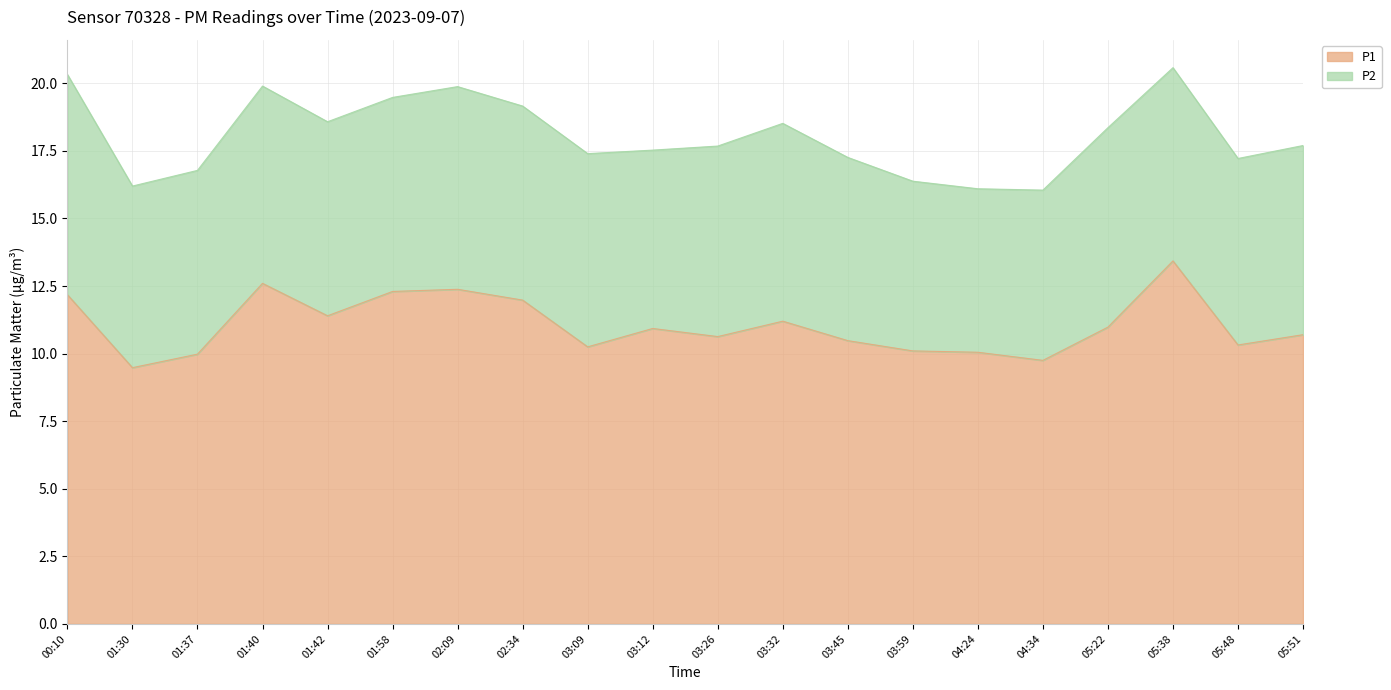

What is the difference between the values at 01:58 and 01:37?

2.3